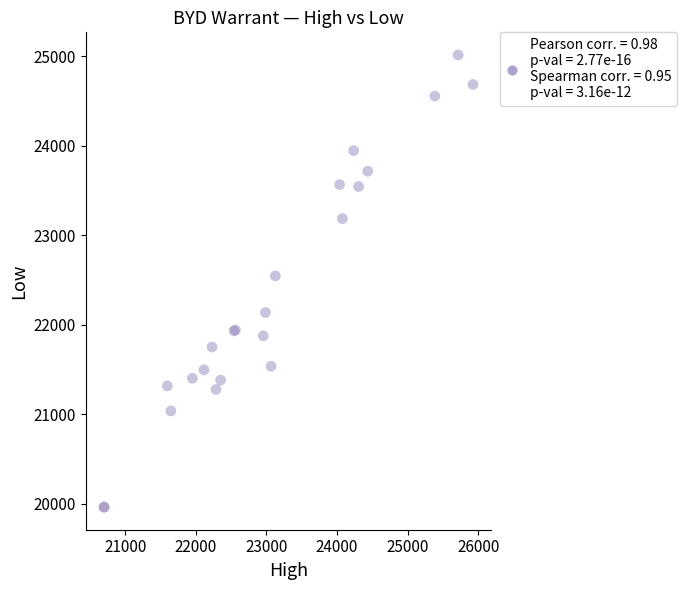

What Y value in the scatter plot is closest to 22487?

22545